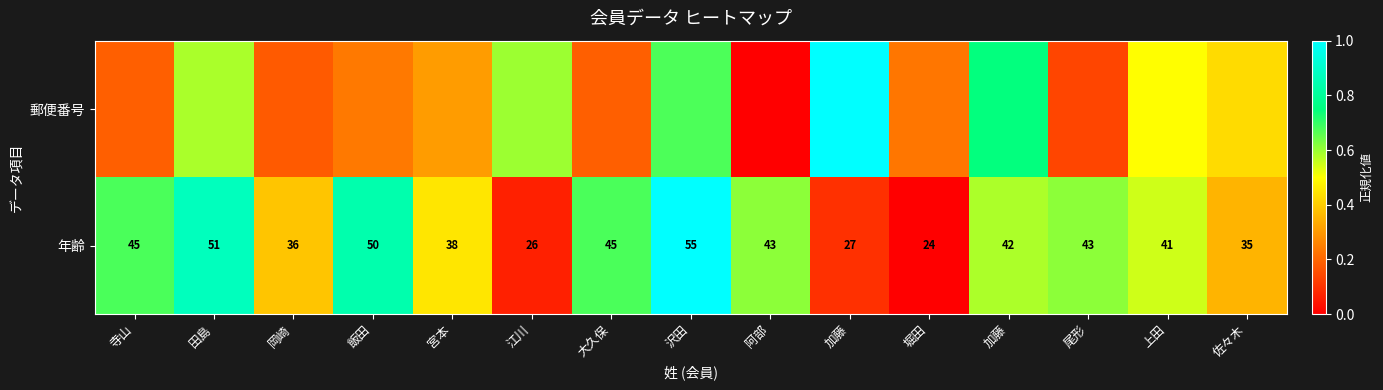

At which label is 郵便番号 closest to 0?

阿部